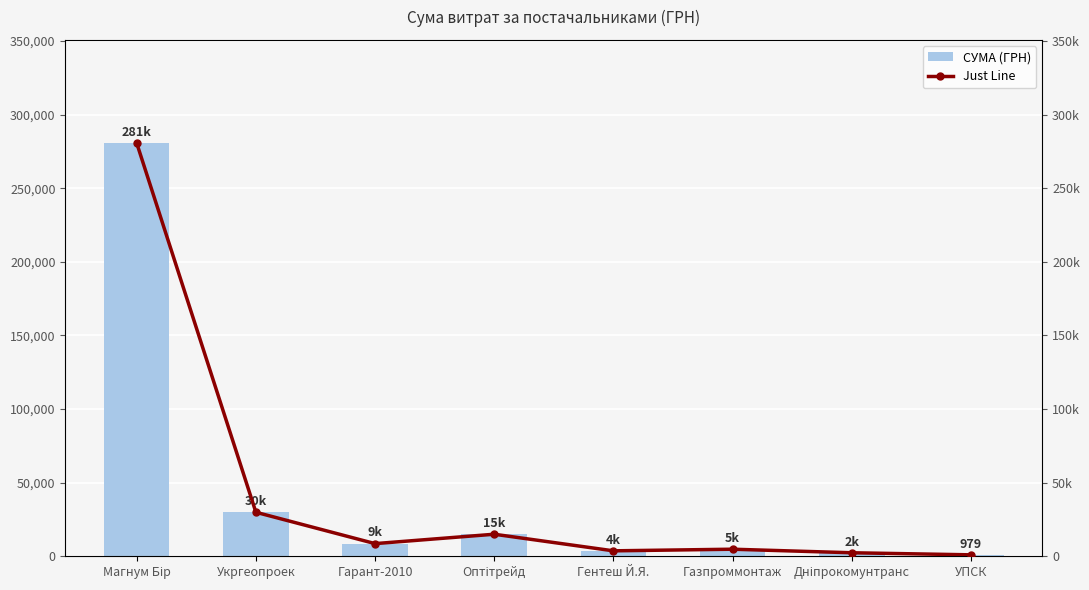

What is the lowest value of the СУМА (ГРН) series?

979.2